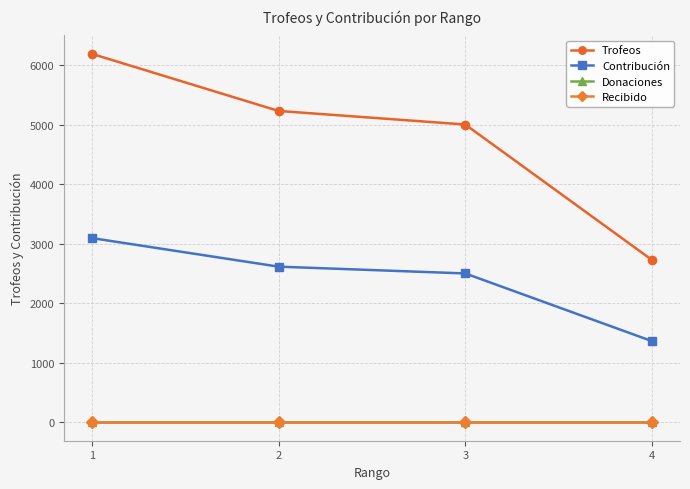

What is the greatest value displayed?

6188